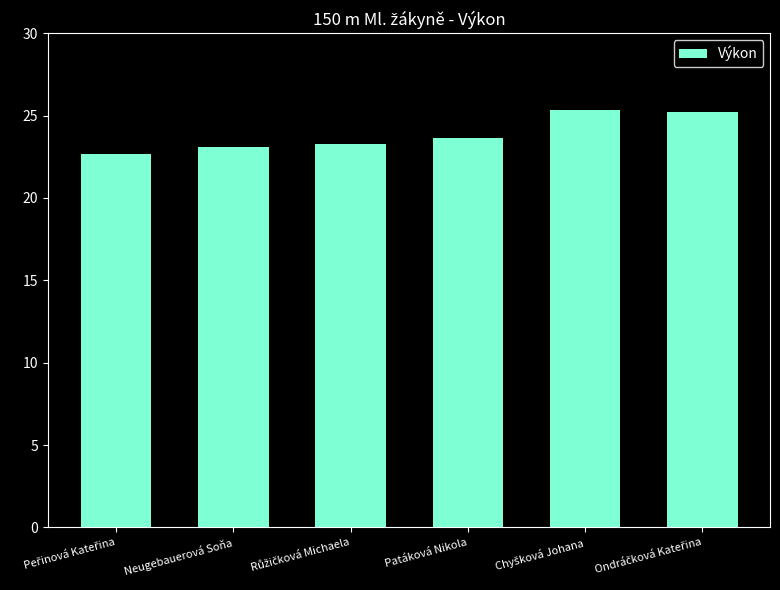

What is the value of the 2nd bar from the left?

23.1